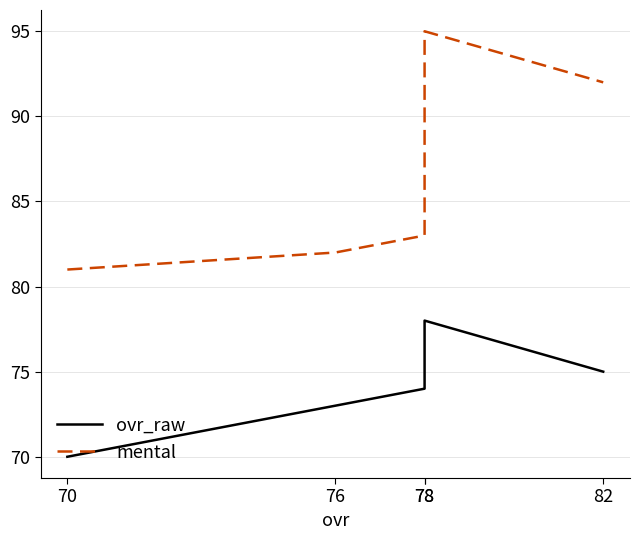

Reading right to left, list all the values displayed in this chart.

ovr_raw: 82=75	78=78	78=74	76=73	70=70
mental: 82=92	78=95	78=83	76=82	70=81